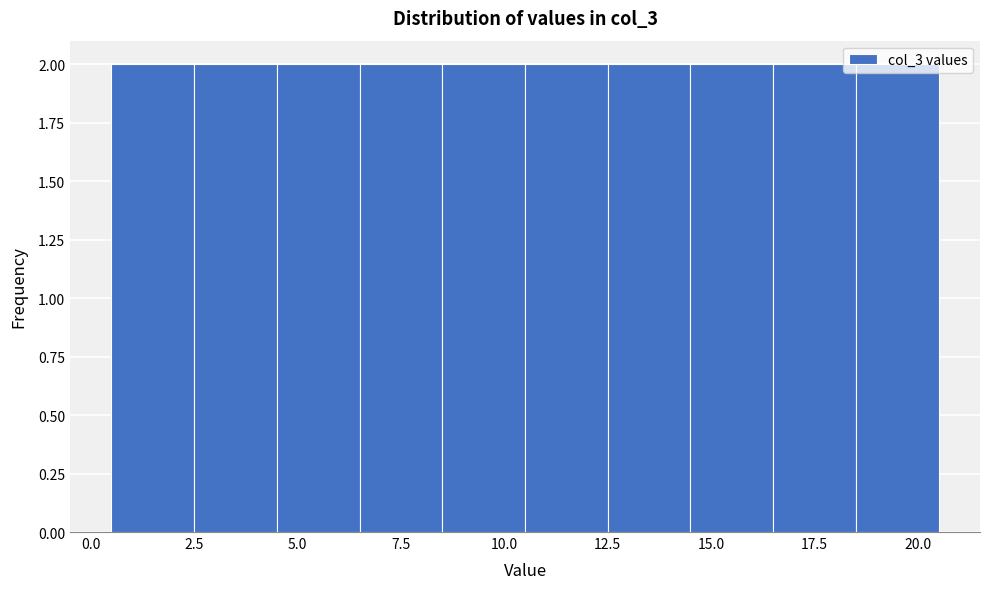

Reading left to right, transcribe this chart: for each bar, give the range it covers on the x-axis and its height. The values are not printed on the chart, so give them approximately, as read against the axis.

0.5 to 2.5: 2
2.5 to 4.5: 2
4.5 to 6.5: 2
6.5 to 8.5: 2
8.5 to 10.5: 2
10.5 to 12.5: 2
12.5 to 14.5: 2
14.5 to 16.5: 2
16.5 to 18.5: 2
18.5 to 20.5: 2